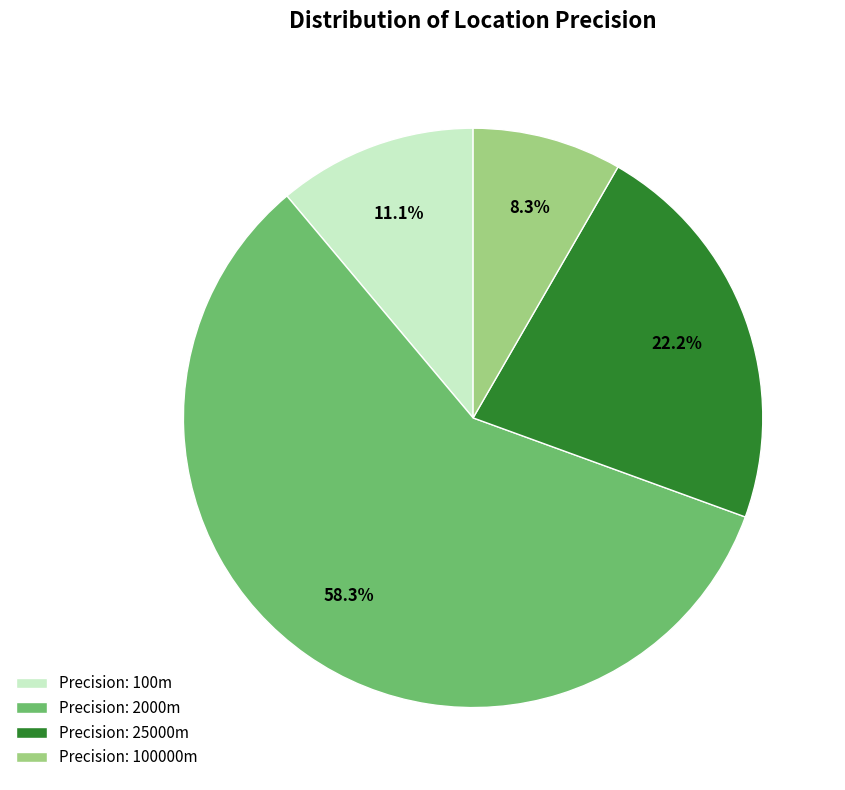

How many segments does this pie chart have?

4